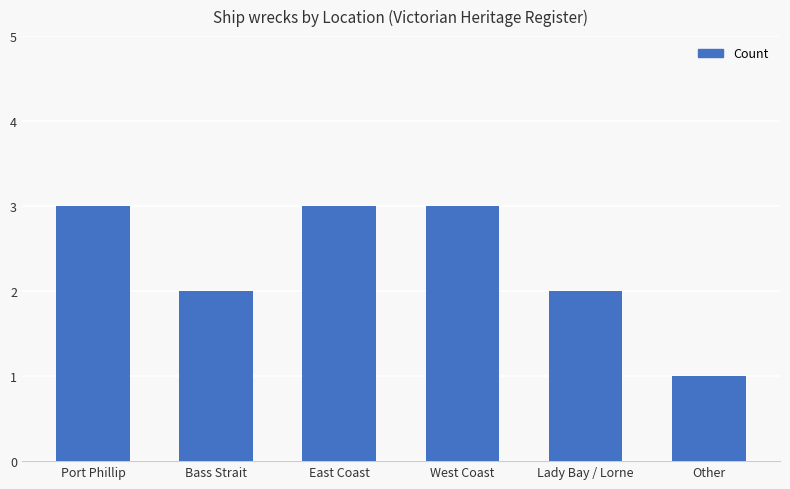

What is the maximum value shown in the chart?

3